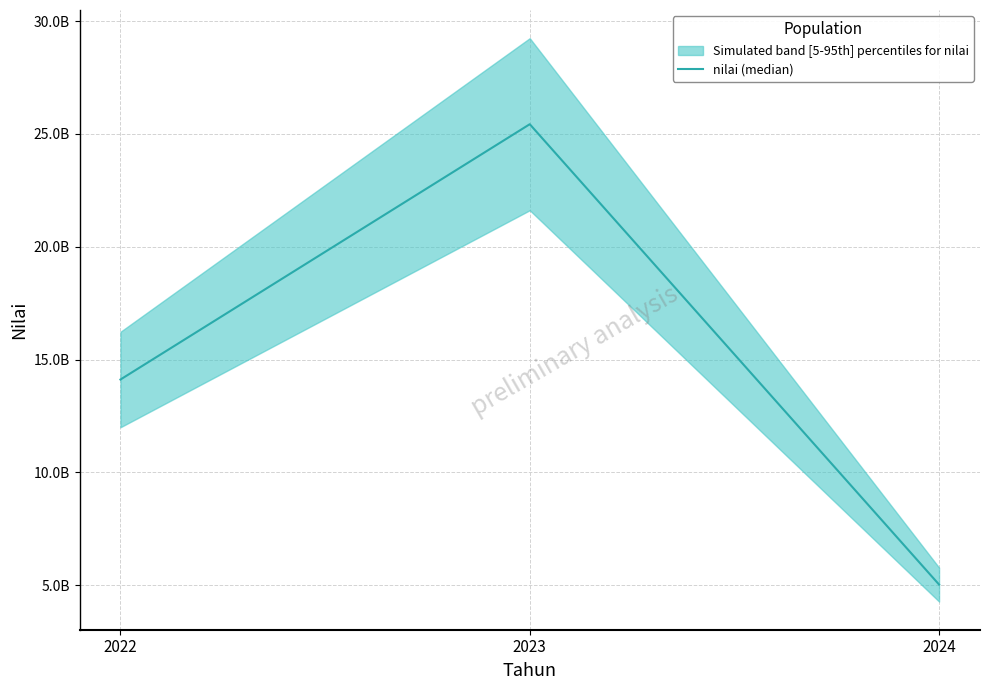

The chart shows a value of 5689844153 at 2023. True or false?

False